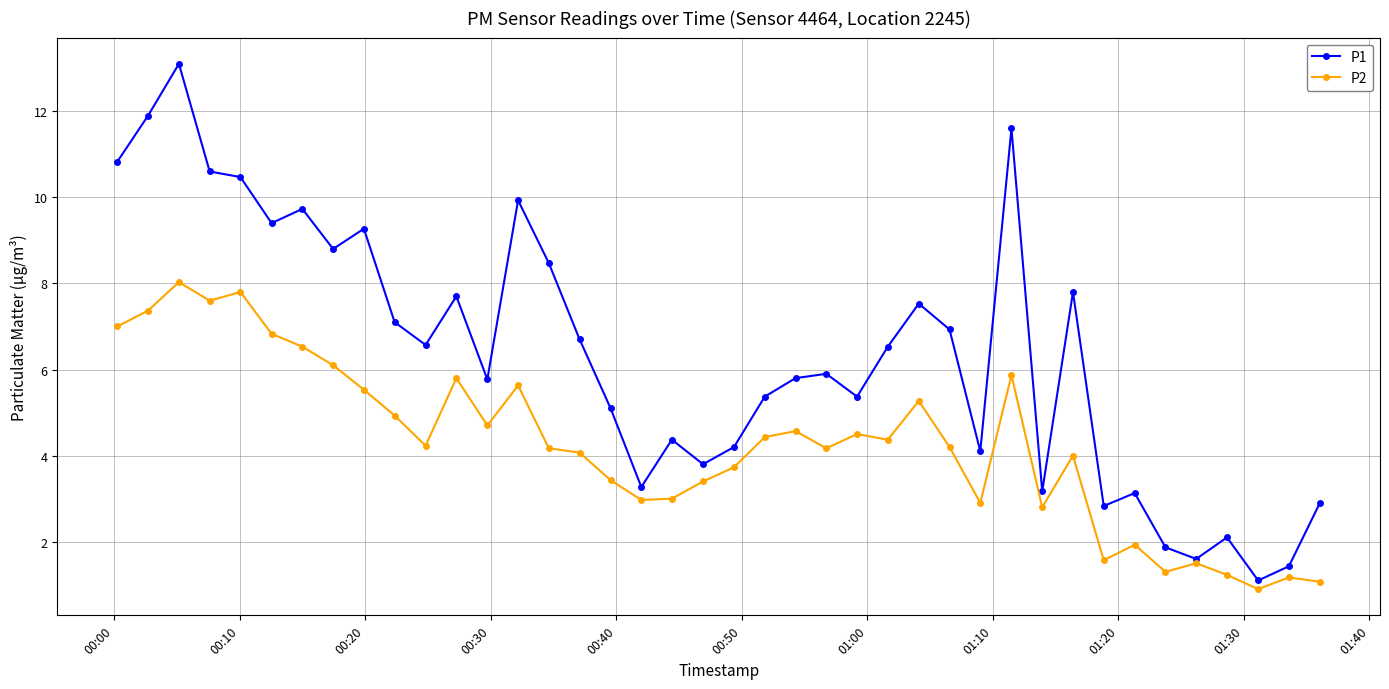

Rank the series by their average value, from highest to lowest.

P1, P2